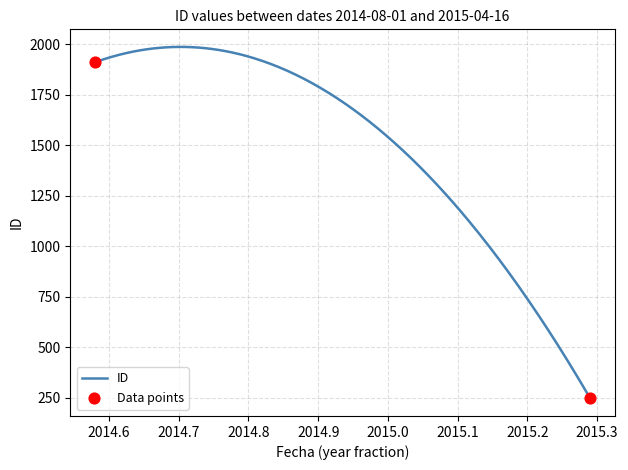

What is the change in value from 2015-04-16 to 2014-09-09?

+1739